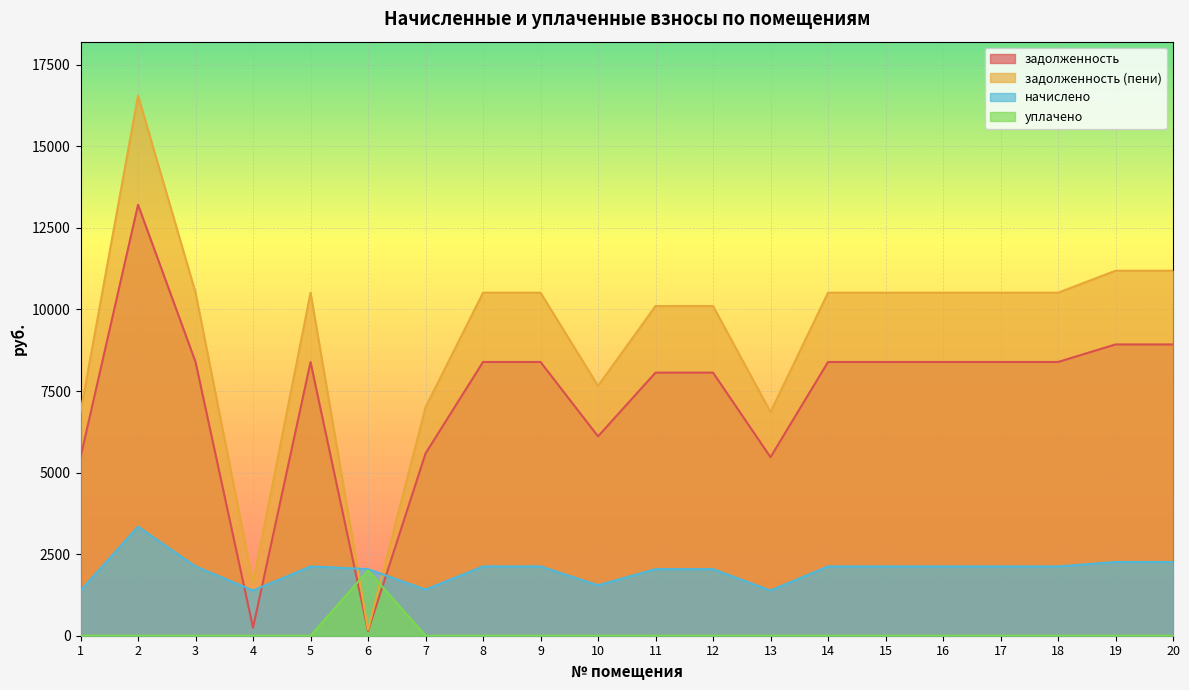

Which category has the highest value across all series?

2